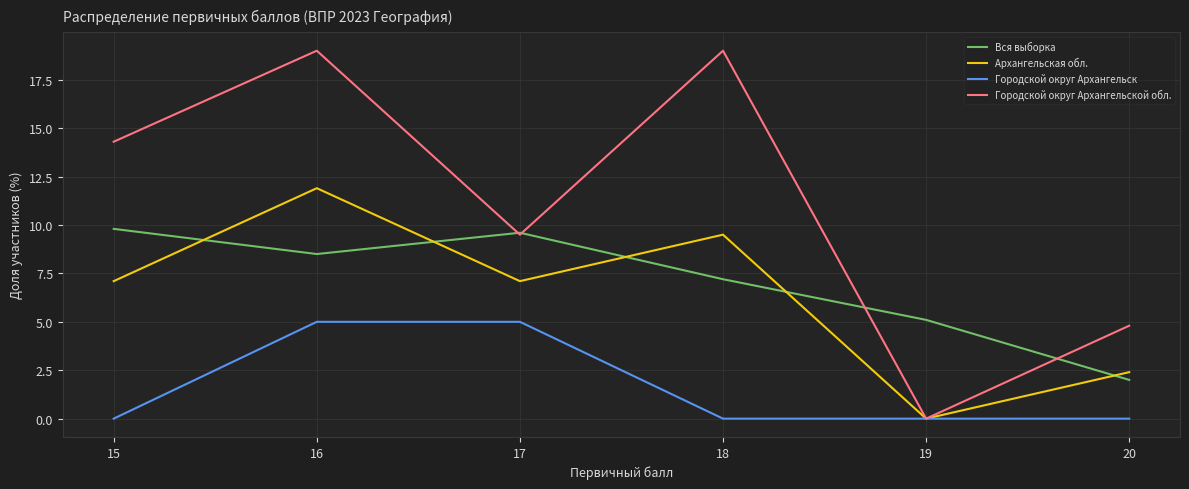

True or false: Вся выборка and Архангельская обл. intersect in this chart.

True